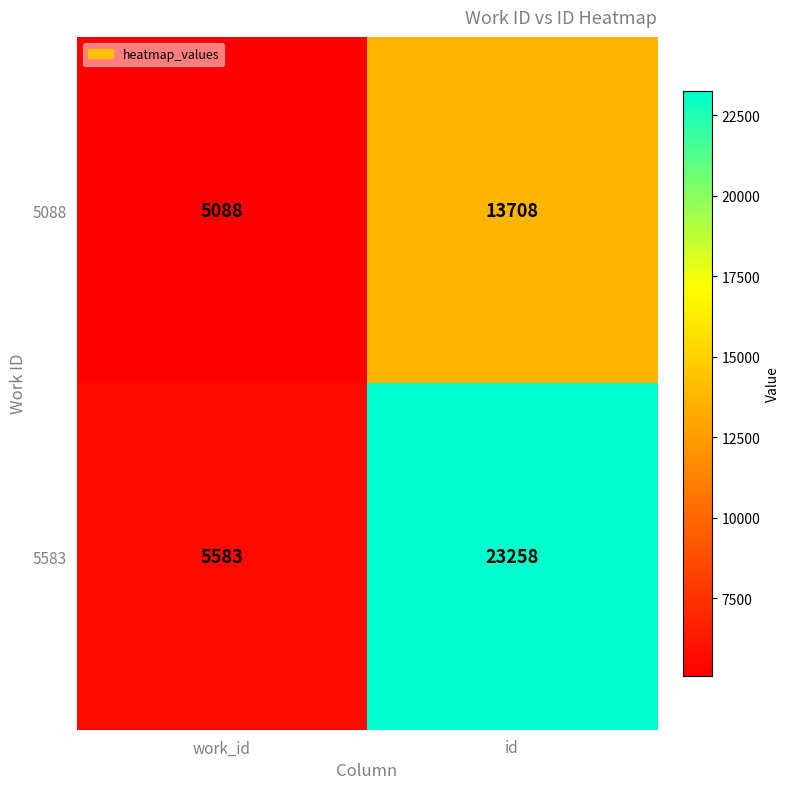

Reading right to left, extract all data points from this chart.

5088: id=13708	work_id=5088
5583: id=23258	work_id=5583